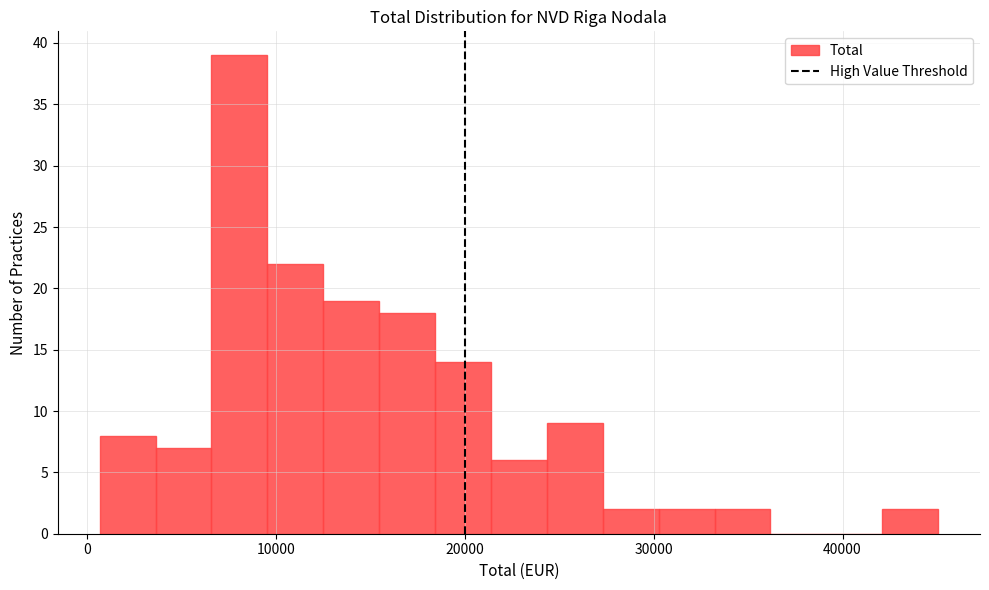

Around what value on the x-axis is the tallest bar? Give the approximate position of its centre, as read against the axis.

8000